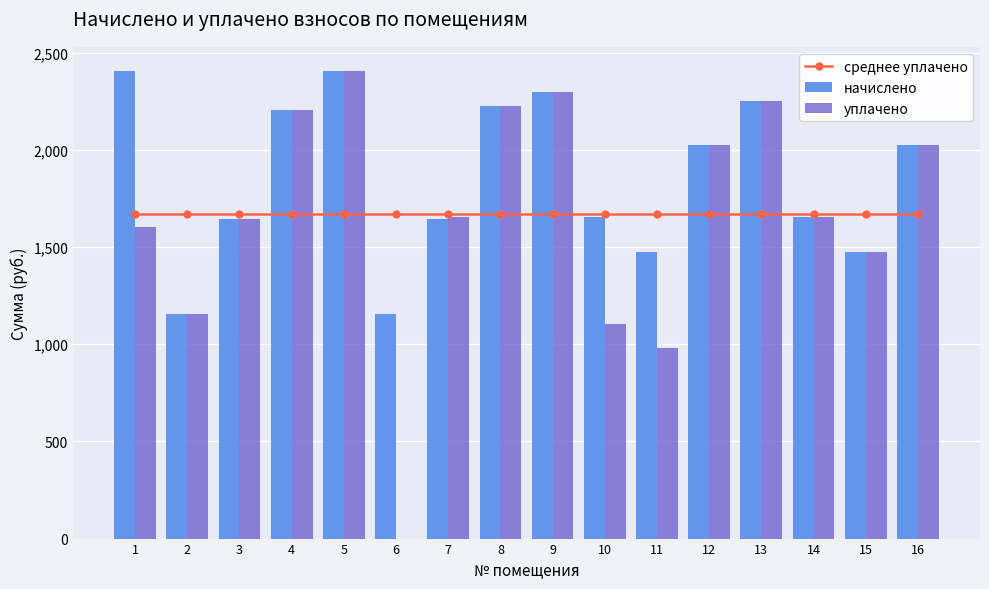

At which category is the sum across all series the highest?

5